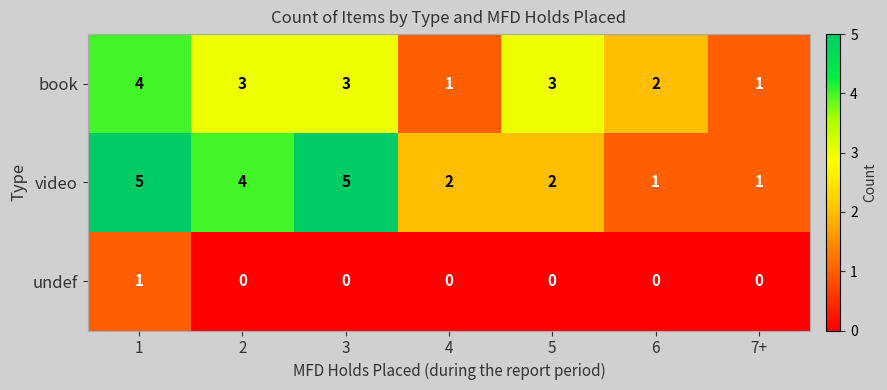

At which category is the sum across all series the highest?

1